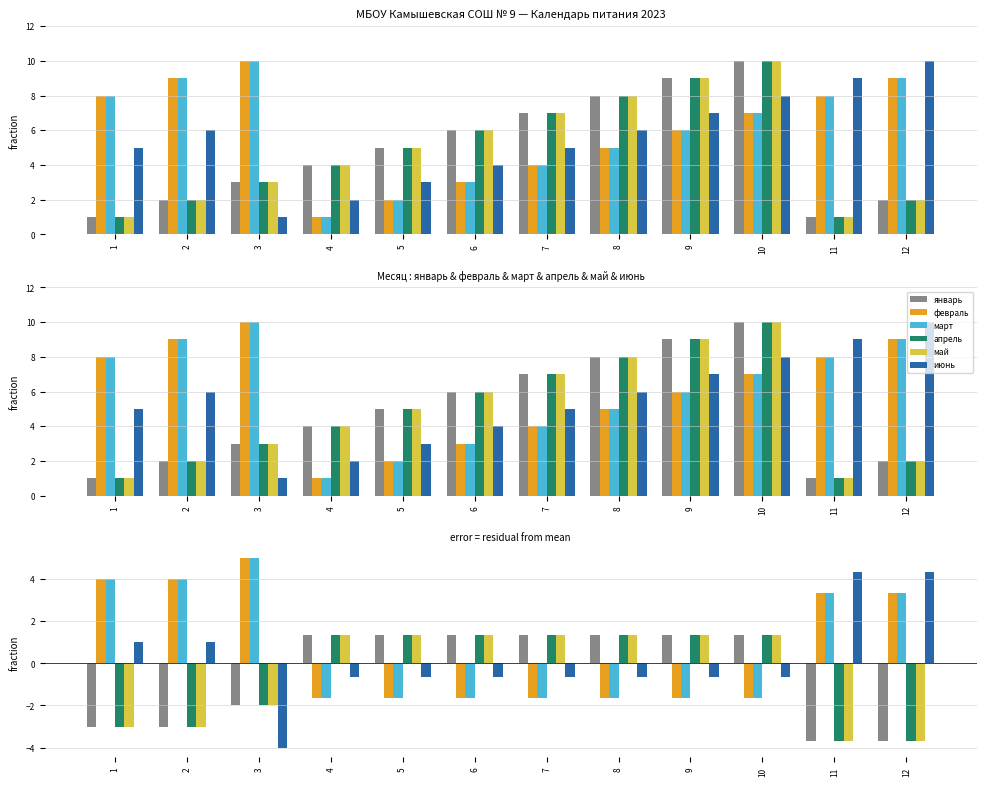

What is the minimum value for март?

-1.7